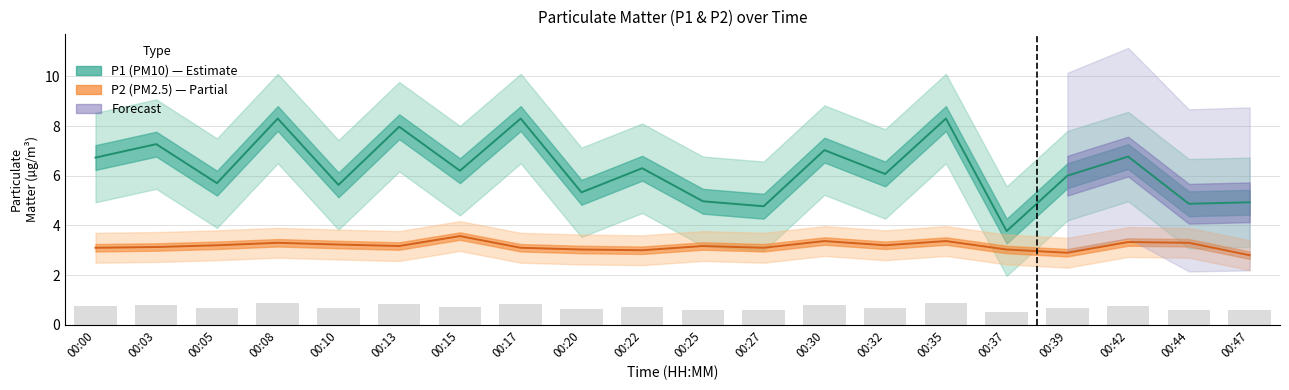

Is it true that P1 (PM10) equals 3.0 at 00:44?

False